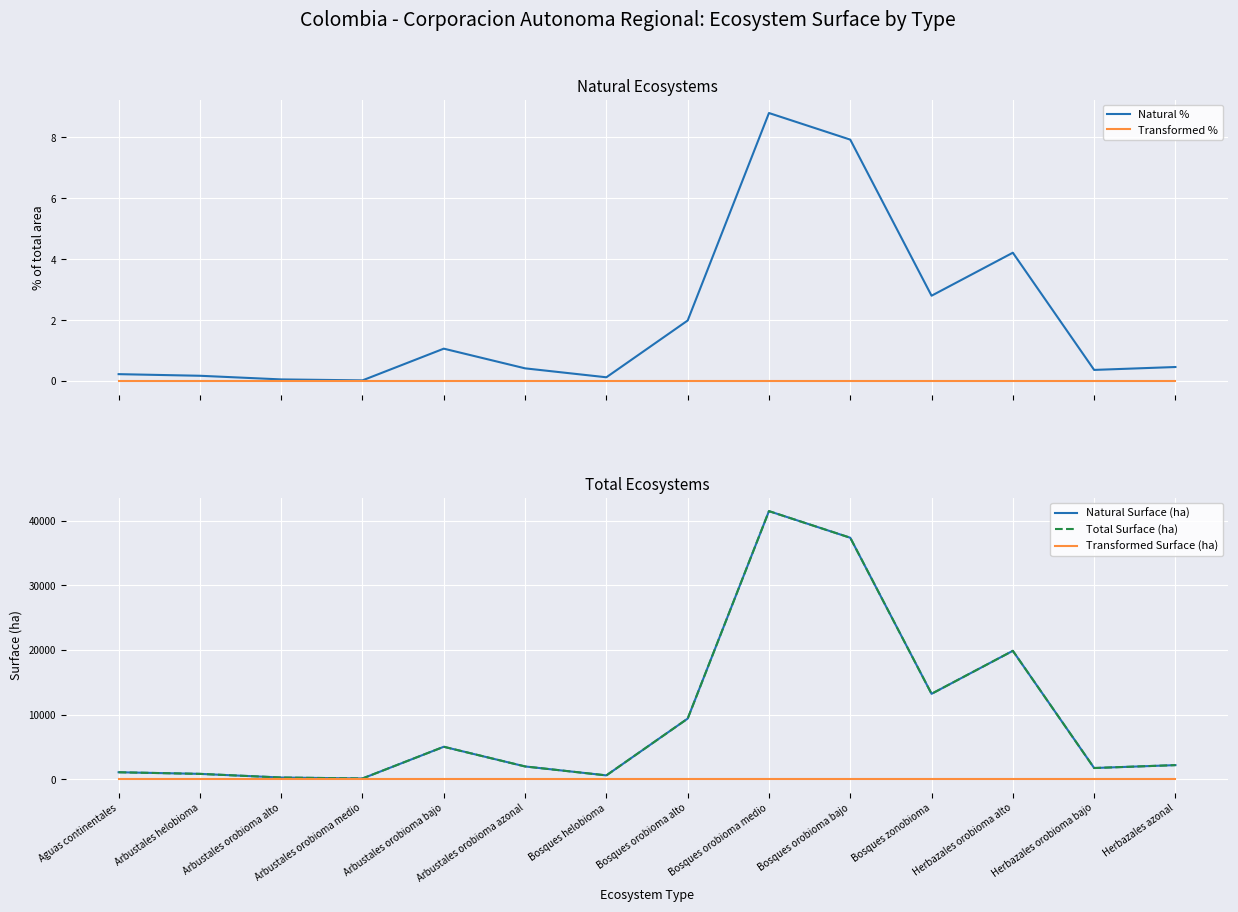

Which category has the lowest value across all series?

Aguas continentales